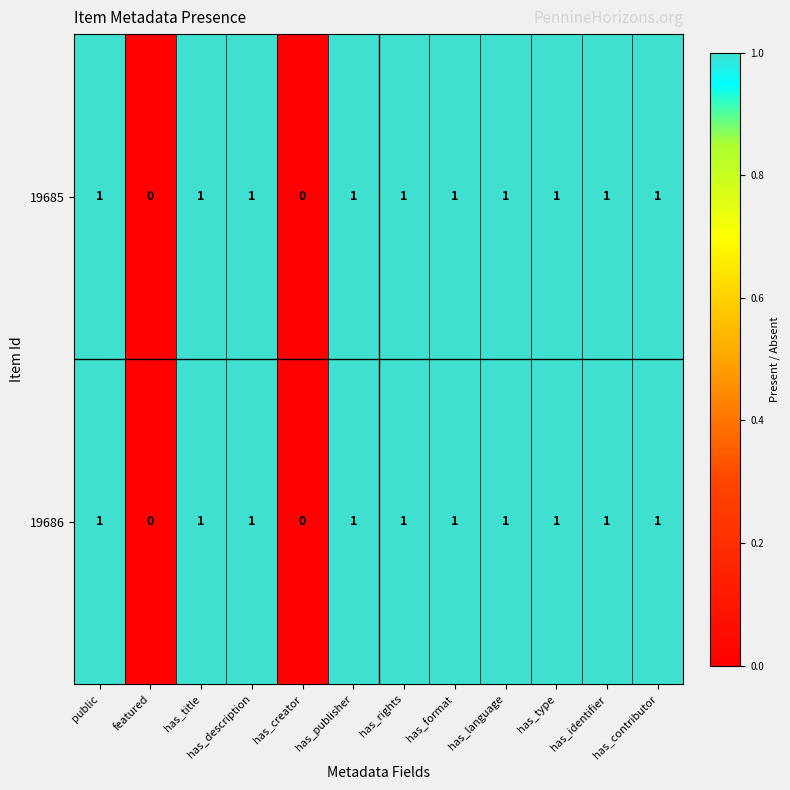

The 19685 series shows 1 at public. True or false?

True